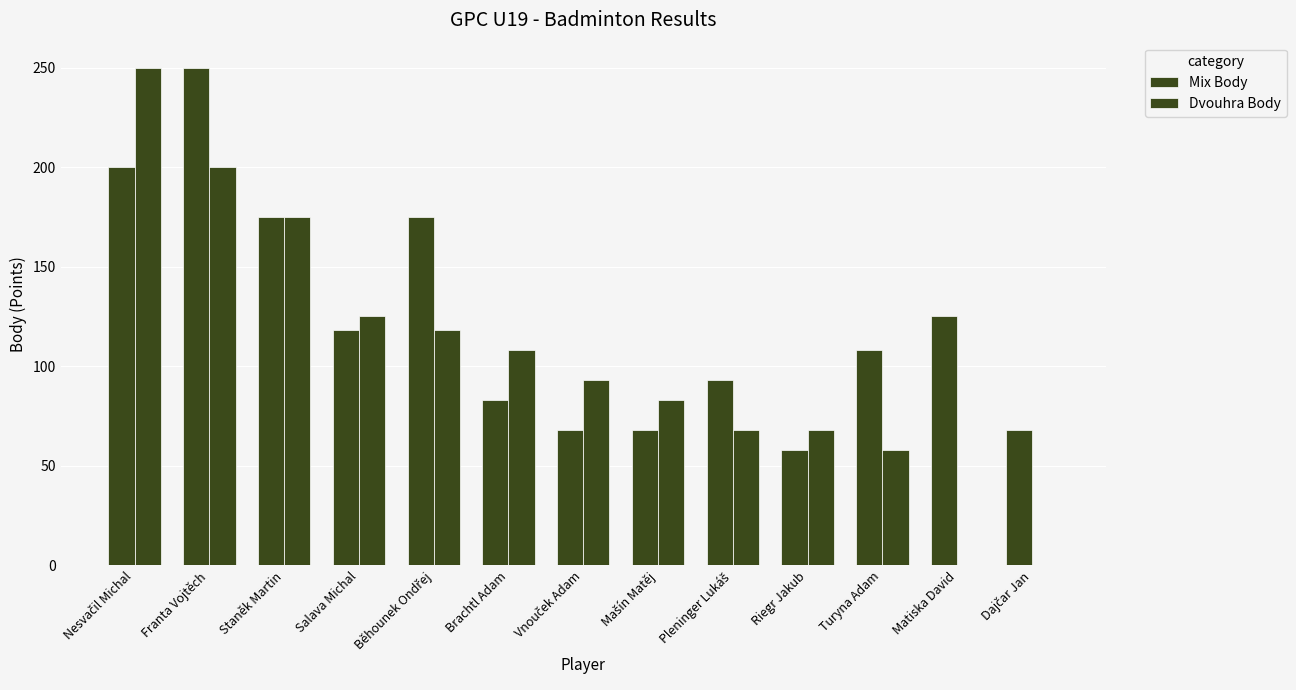

Reading left to right, transcribe all the data shown in this chart.

Mix Body: 200	250	175	118	175	83	68	68	93	58	108	125	68
Dvouhra Body: 250	200	175	125	118	108	93	83	68	68	58	0	0